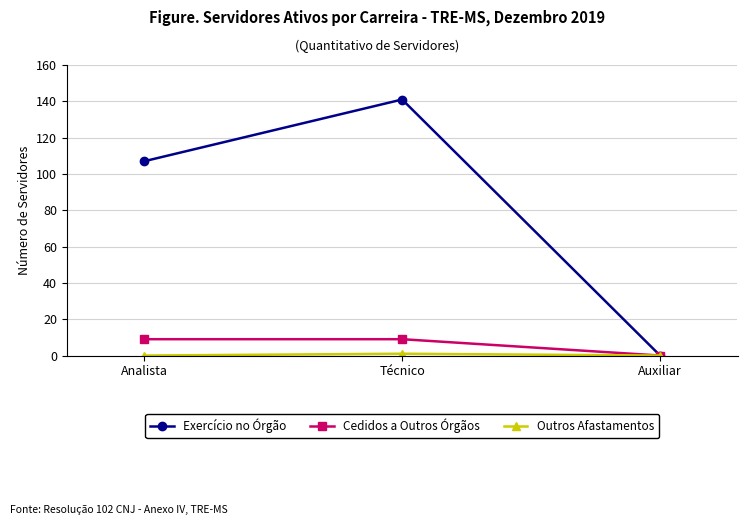

What is the difference between the Exercício no Órgão values at Analista and Técnico?

34